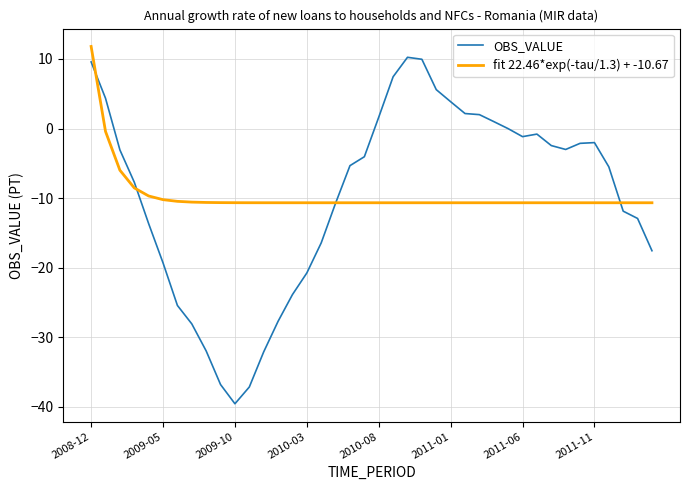

Which series has the widest spread of values?

OBS_VALUE